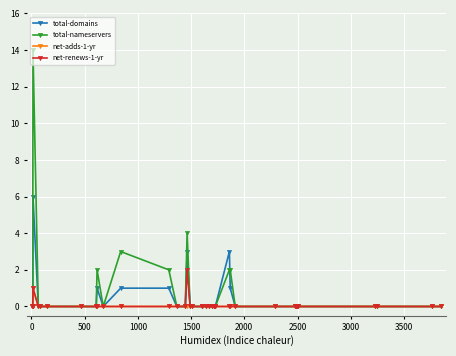

What is the greatest value displayed?

14